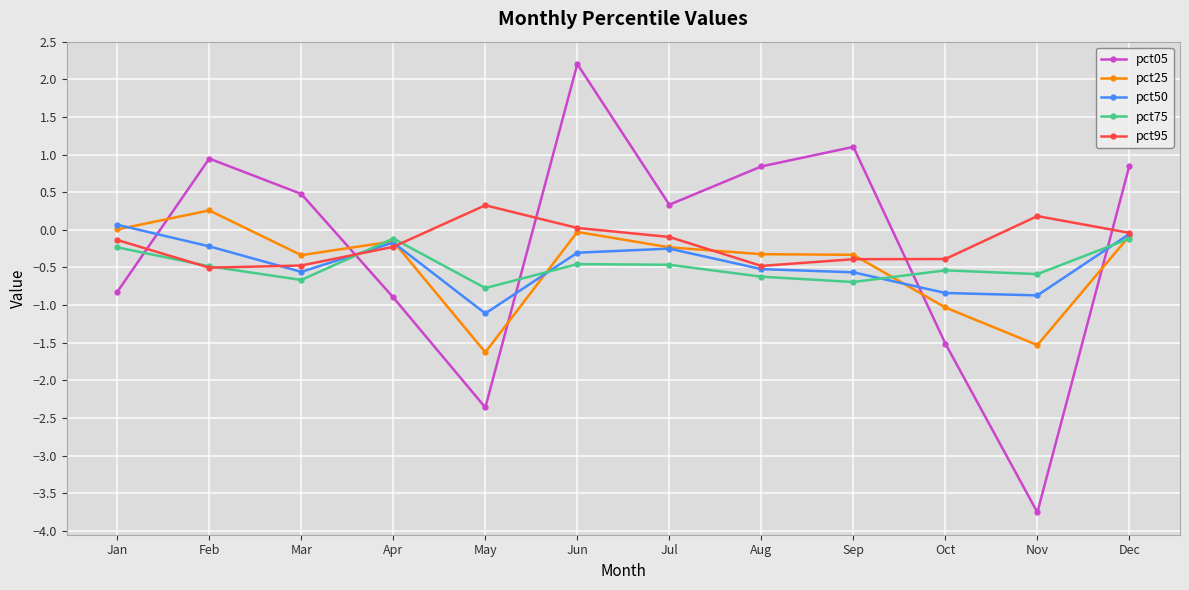

What is the difference between the maximum and second lowest values in the pct75 series?

0.6